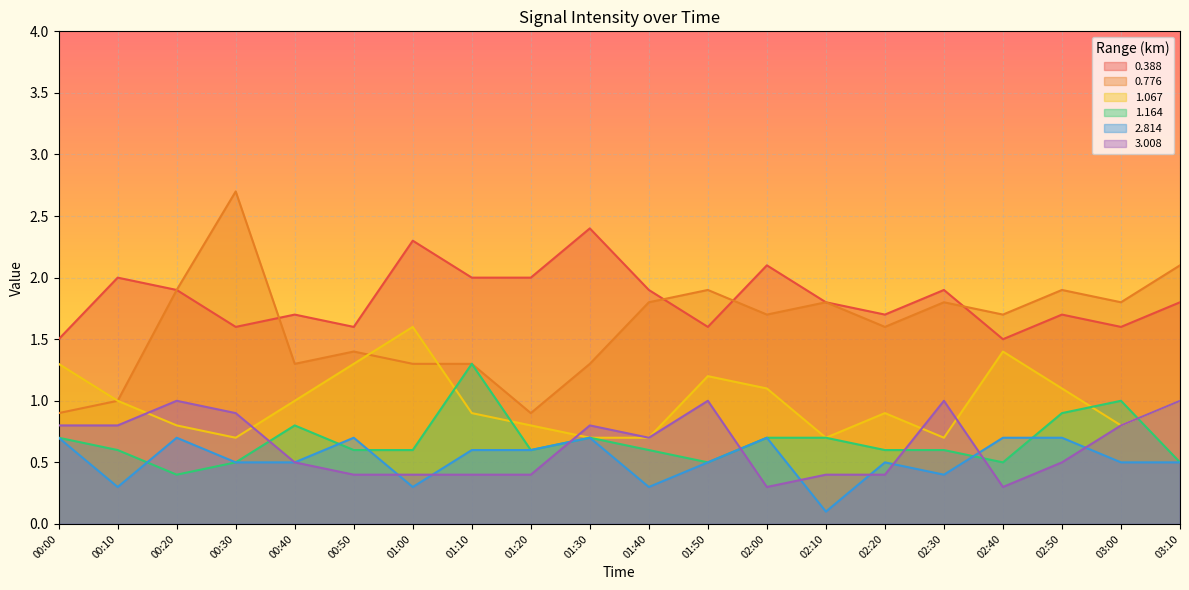

Which has a higher value, 01:00 or 03:00?

01:00